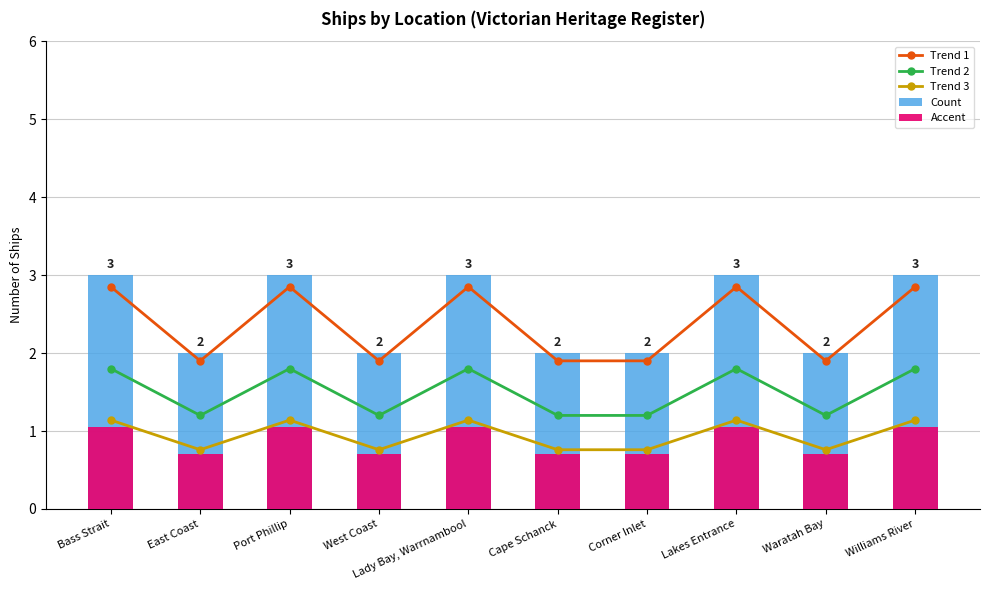

True or false: Count has a value of 3.0 at Port Phillip.

True